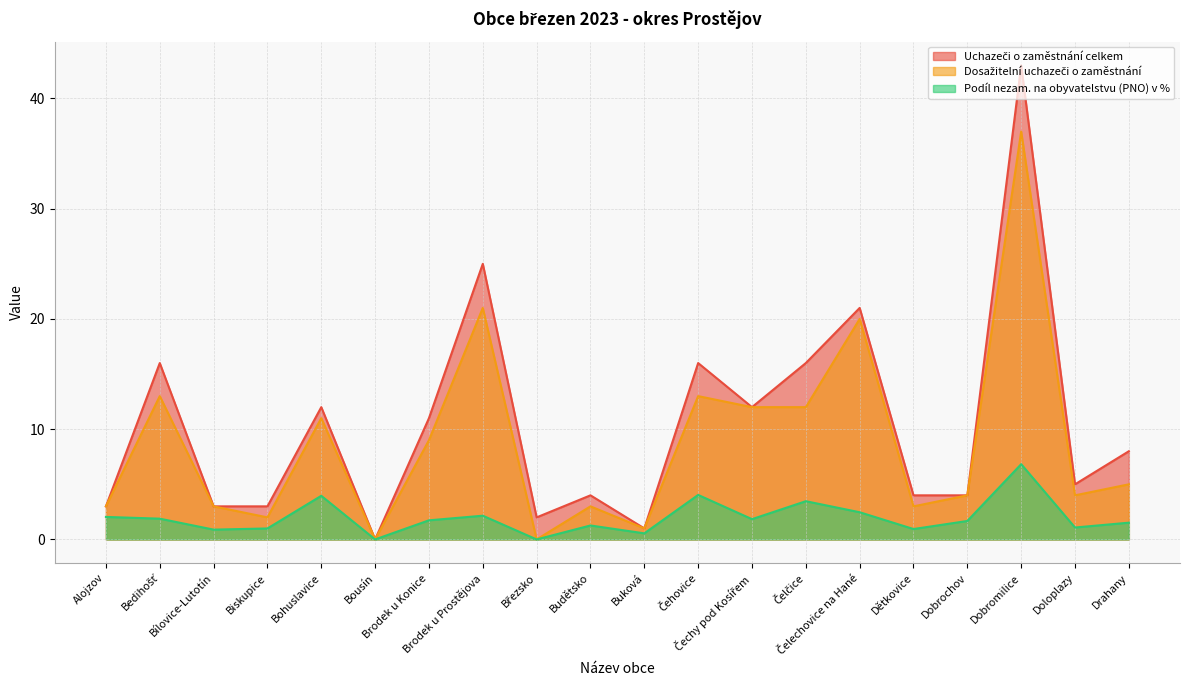

What position from the left is Alojzov?

1